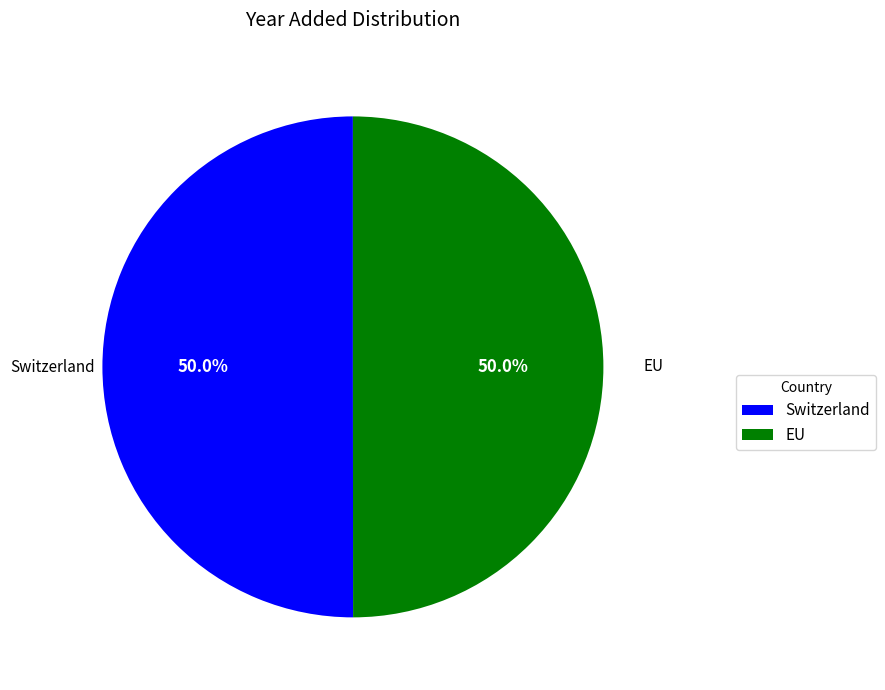

Combined, do EU and Switzerland account for over 50%?

Yes